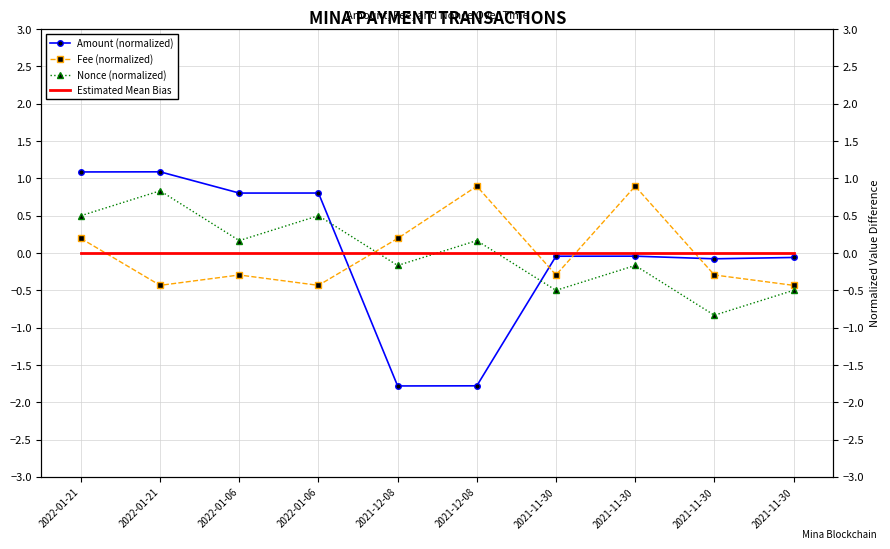

Is the value of Amount (normalized) at 2021-11-30 greater than the value of Fee (normalized) at 2021-11-30?

Yes